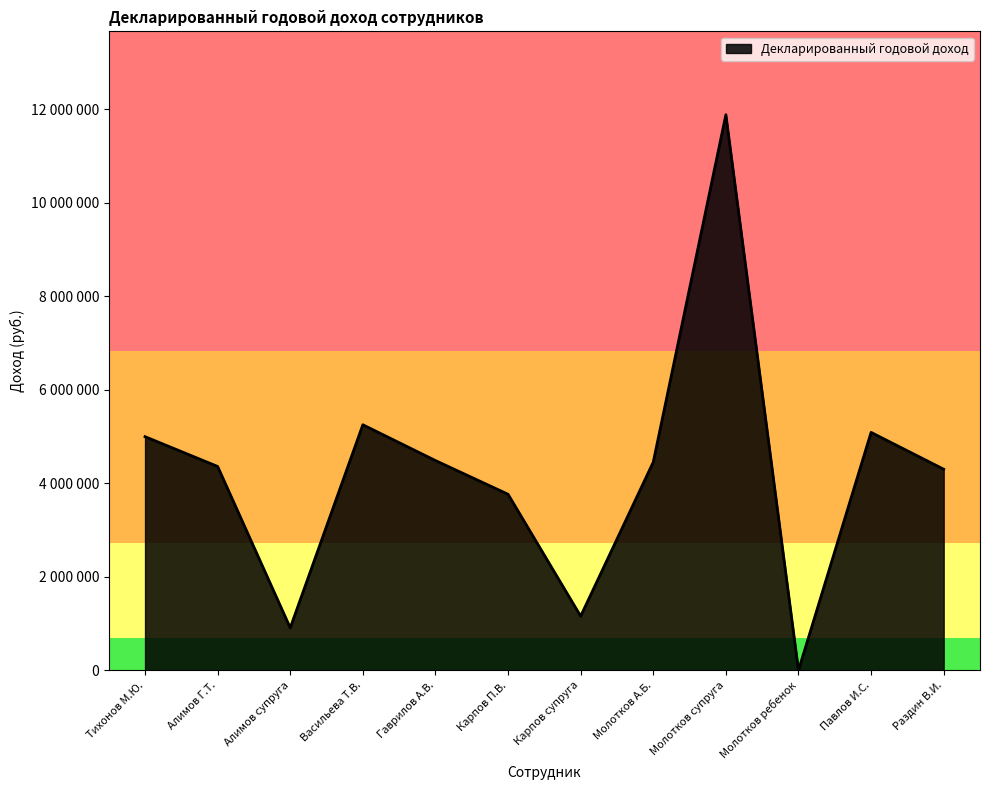

What is the label of the 5th point from the right?

Молотков А.Б.